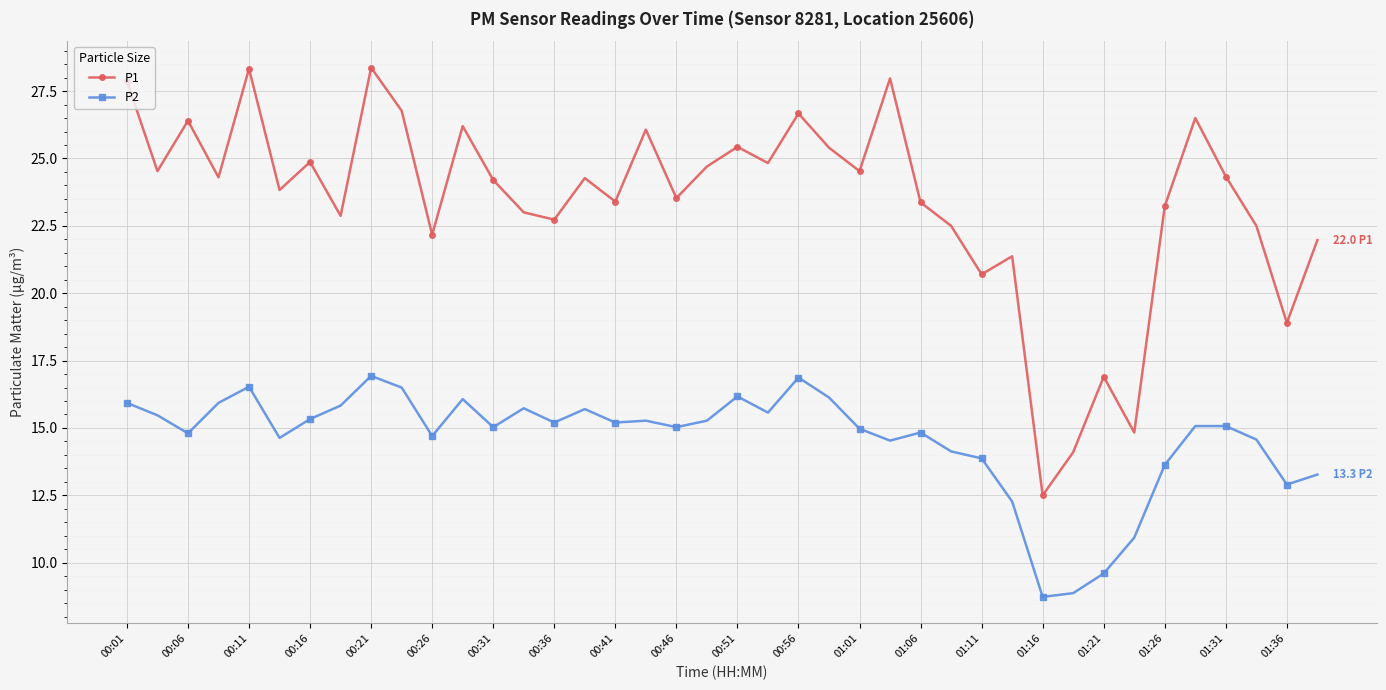

What is the difference between the maximum and second lowest values in the P1 series?

14.3